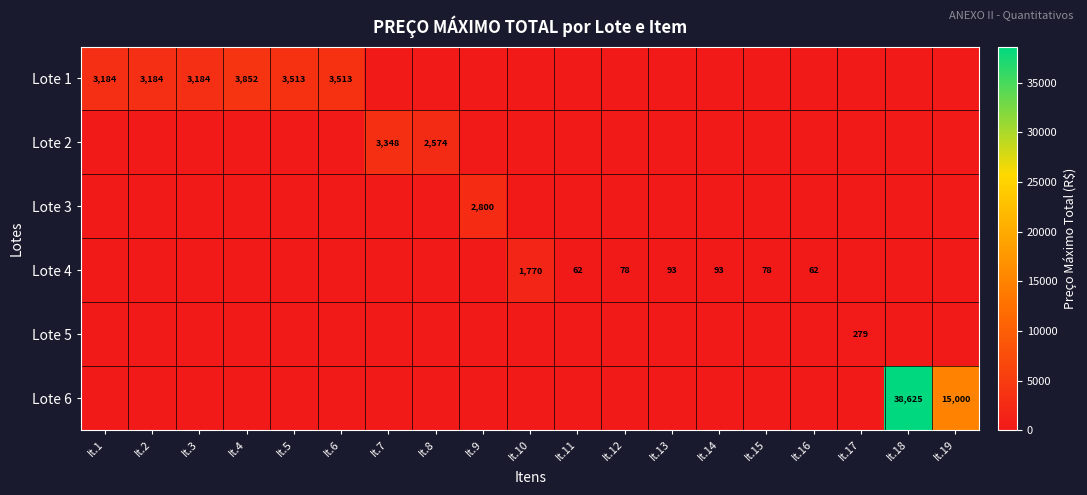

The Lote 3 series shows 2800 at It.9. True or false?

True